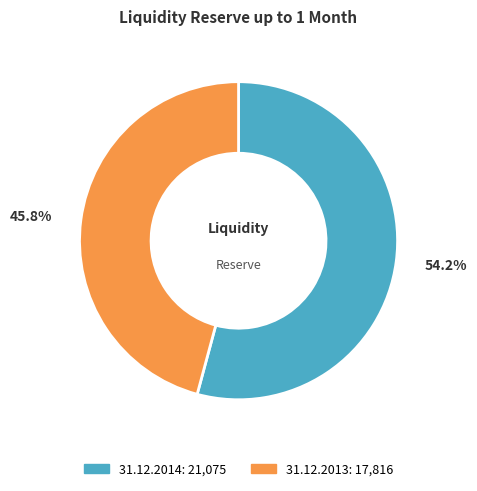

Is it true that 31.12.2014 is 67% of the pie?

False